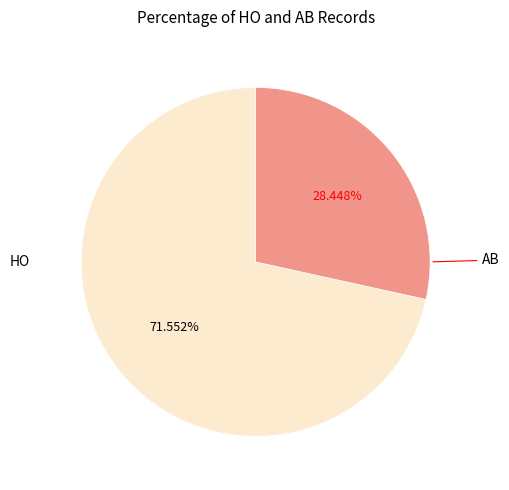

Is there a majority slice in this chart?

Yes